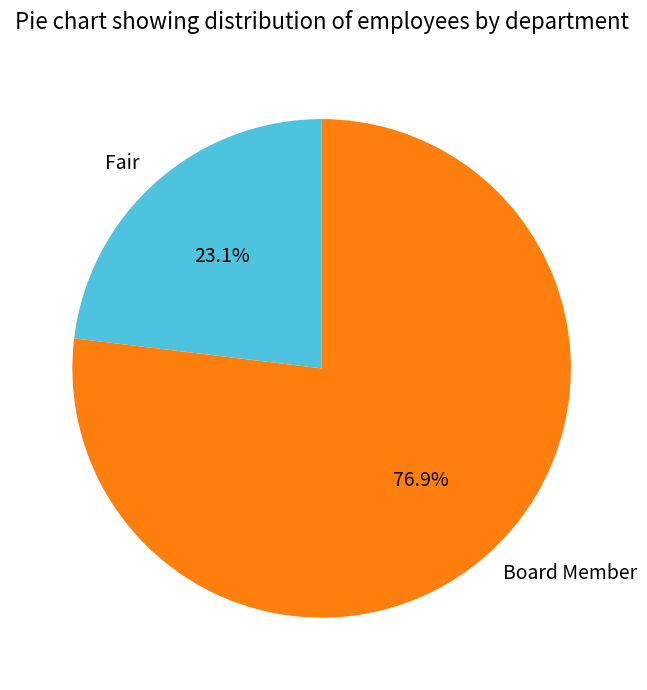

To the nearest percent, what is the combined percentage of Fair and Board Member?

100%